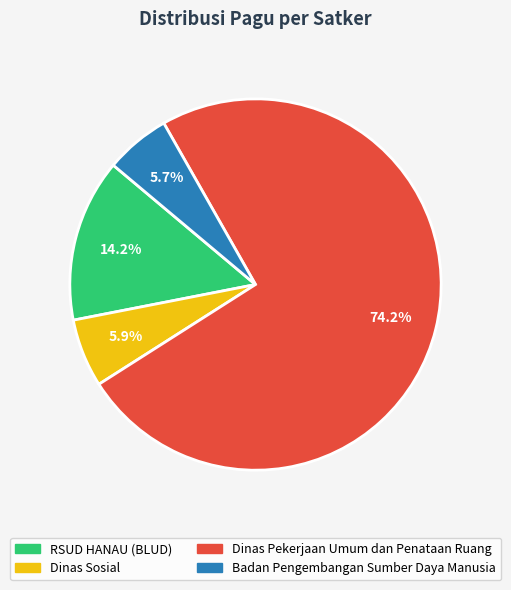

Does any single category account for the majority?

Yes